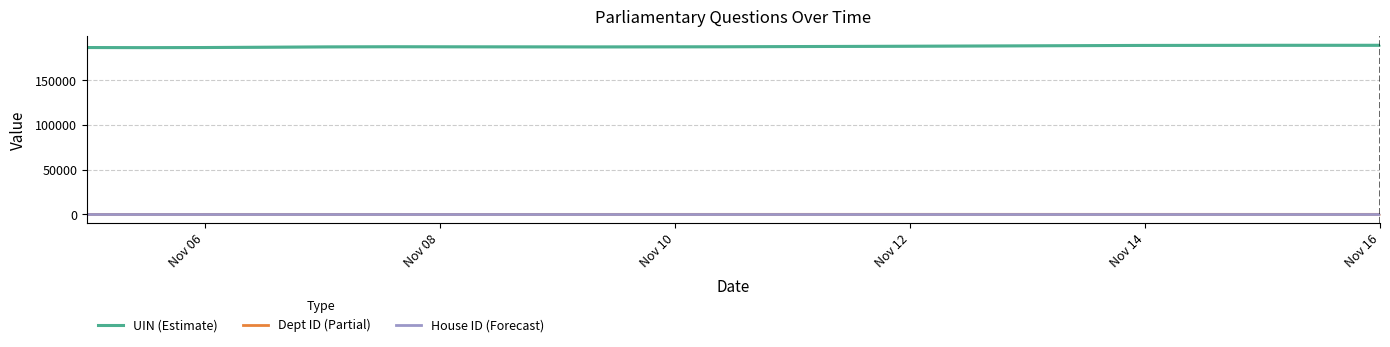

Is this an area chart (filled region under the line)?

No